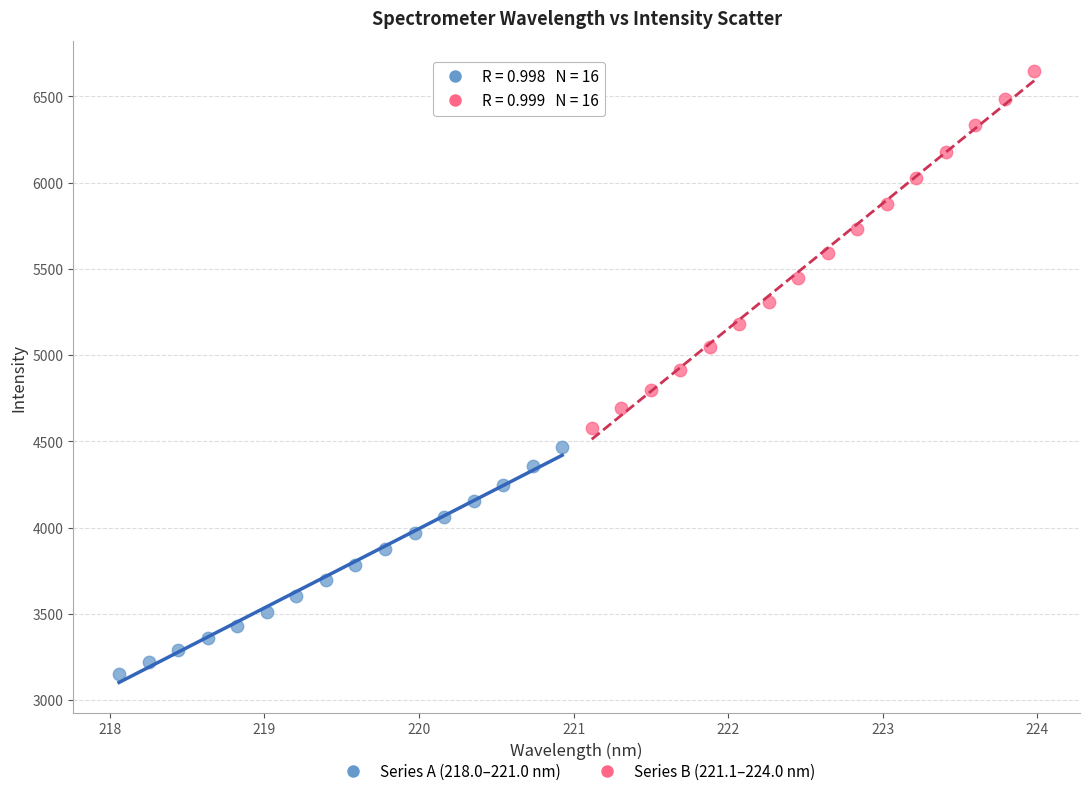

What are all the series names shown in the legend?

Series A (218.0–221.0 nm), Series B (221.1–224.0 nm)